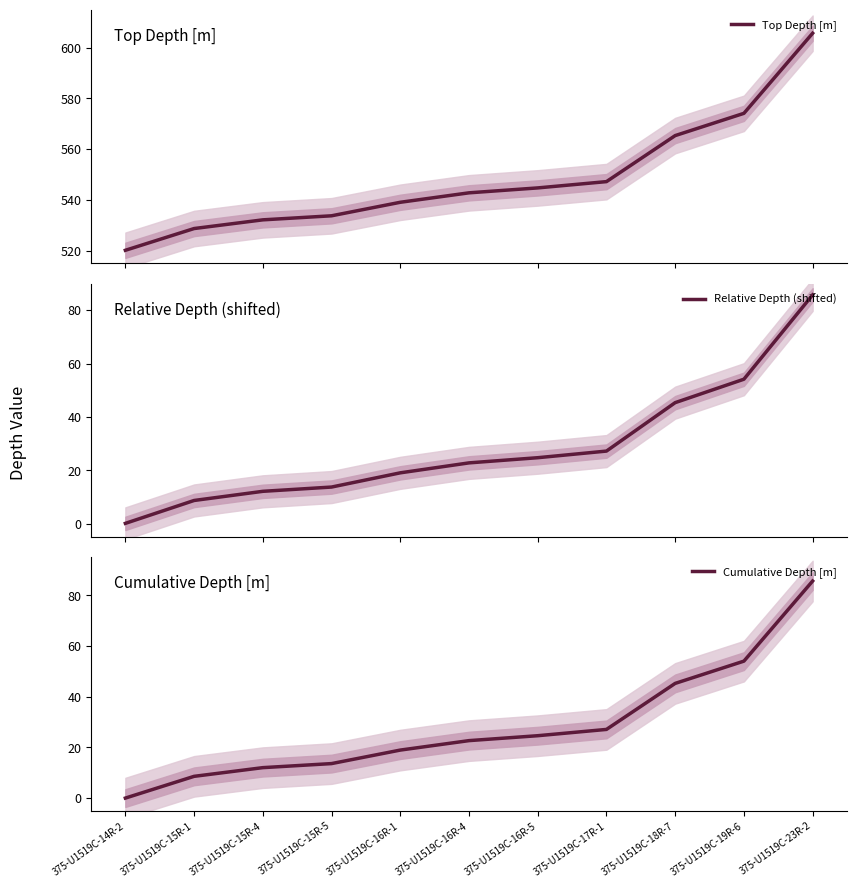

What is the difference between the maximum and minimum values in the Top Depth [m] series?

85.6